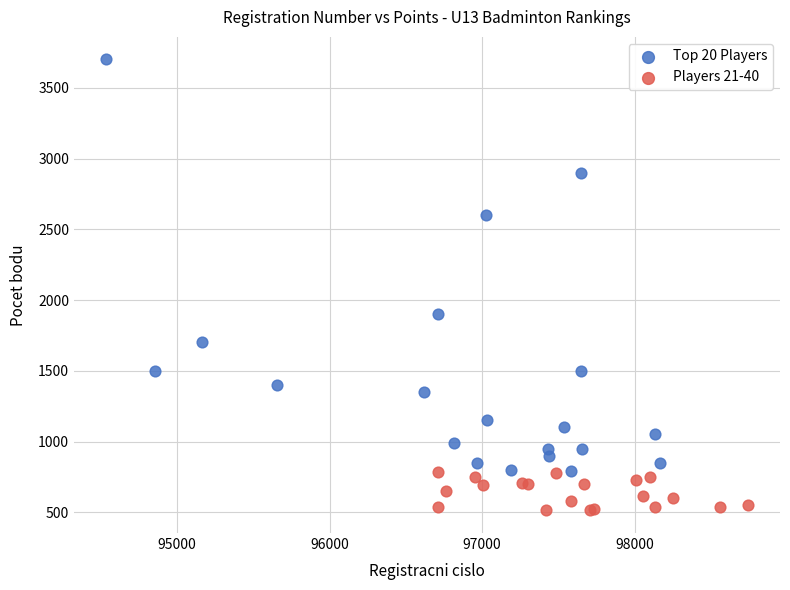

Which series has the largest Y range (max minus min)?

Top 20 Players